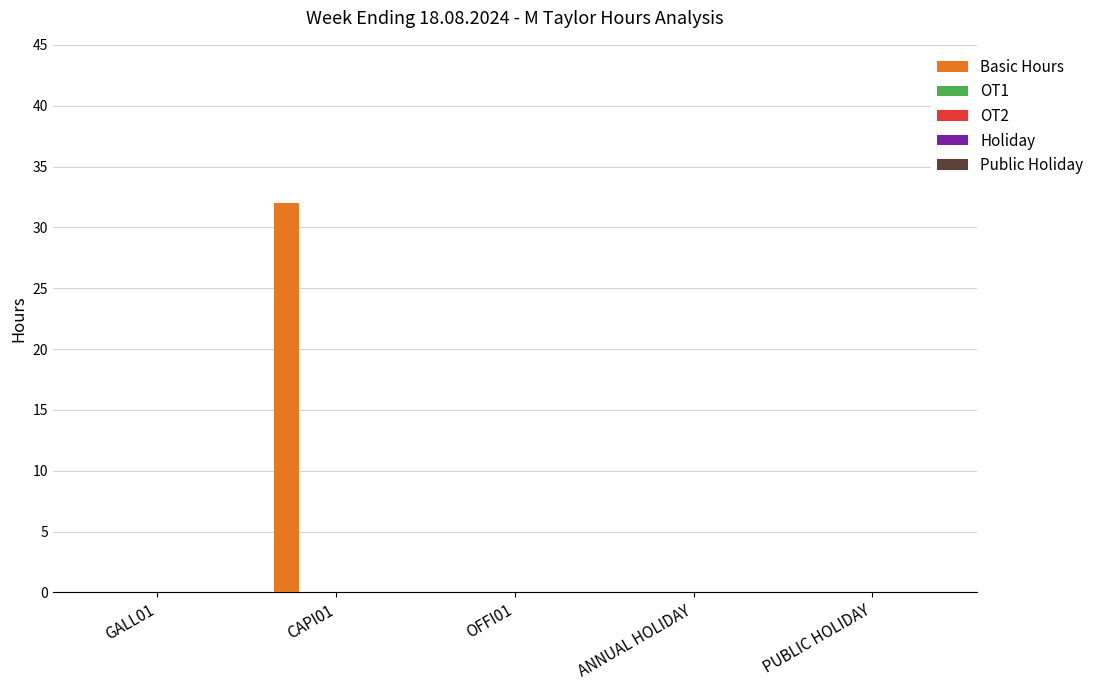

What is the maximum value shown in the chart?

32